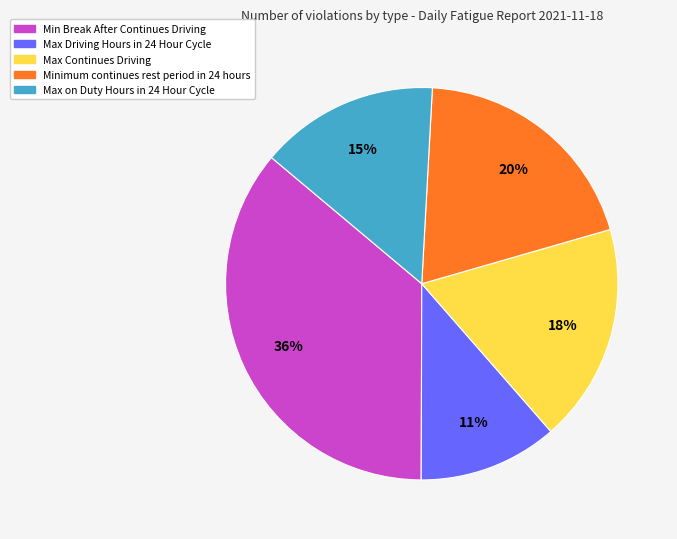

The Minimum continues rest period in 24 hours slice represents 29% of the pie. True or false?

False